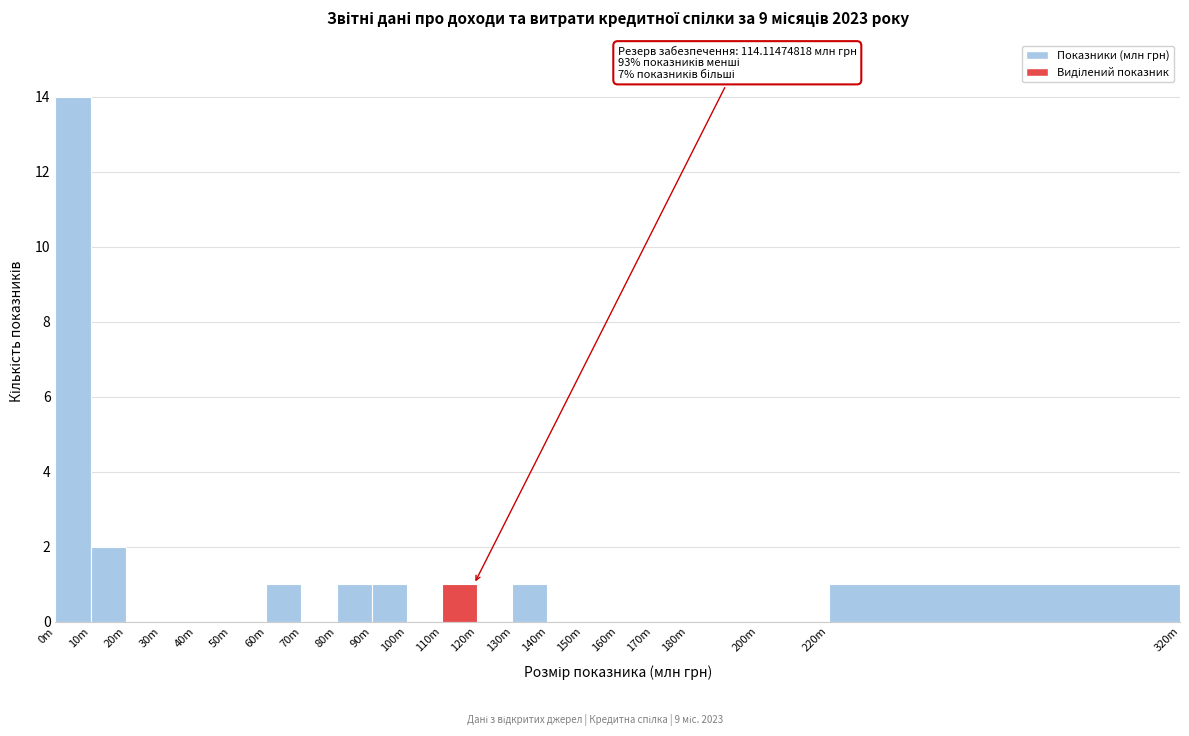

Reading left to right, list all the values displayed in this chart.

0m=14	10m=2	20m=0	30m=0	40m=0	50m=0	60m=1	70m=0	80m=1	90m=1	100m=0	110m=1	120m=0	130m=1	140m=0	150m=0	160m=0	170m=0	180m=0	200m=0	220m=1